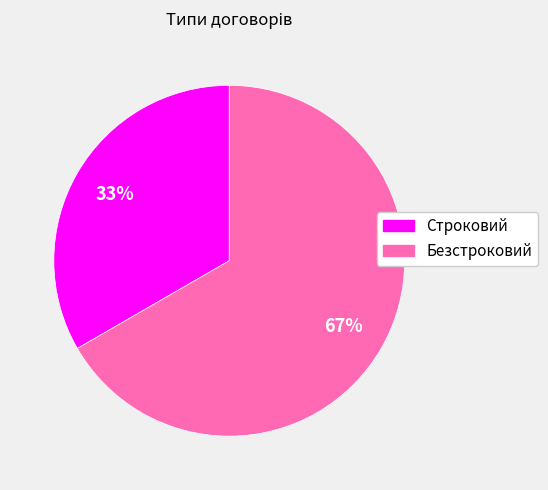

Is it true that Безстроковий is 67% of the pie?

True